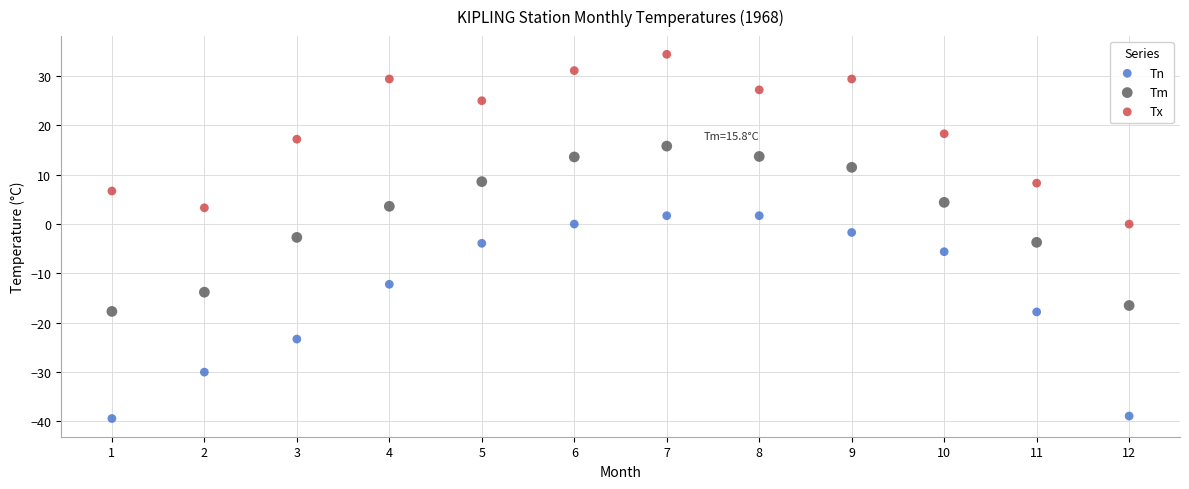

Across all data points, what is the range of X values (max minus min)?

11.0